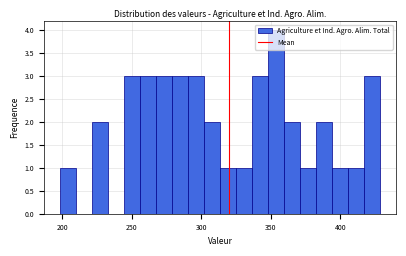

Read against the x-axis, roughly where is the centre of the tallest bar?

355